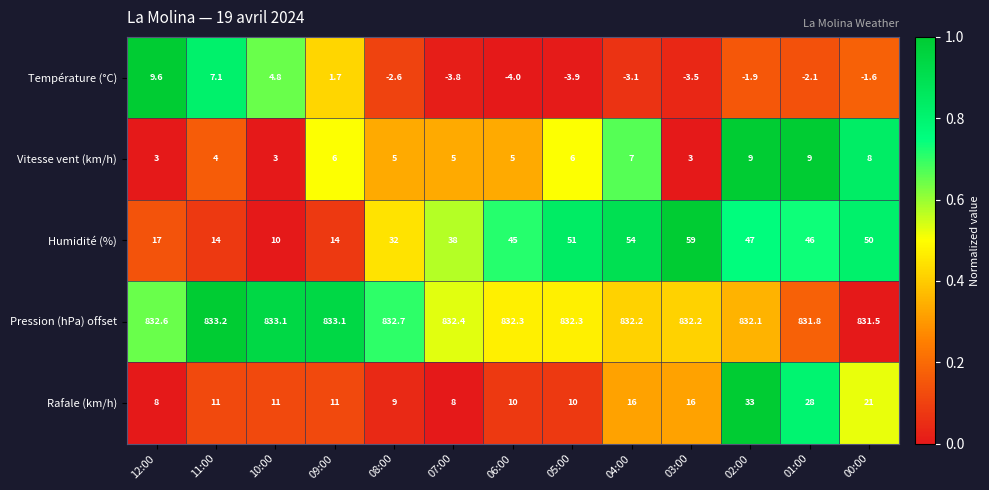

Which series has the largest total across all categories?

Pression (hPa) offset